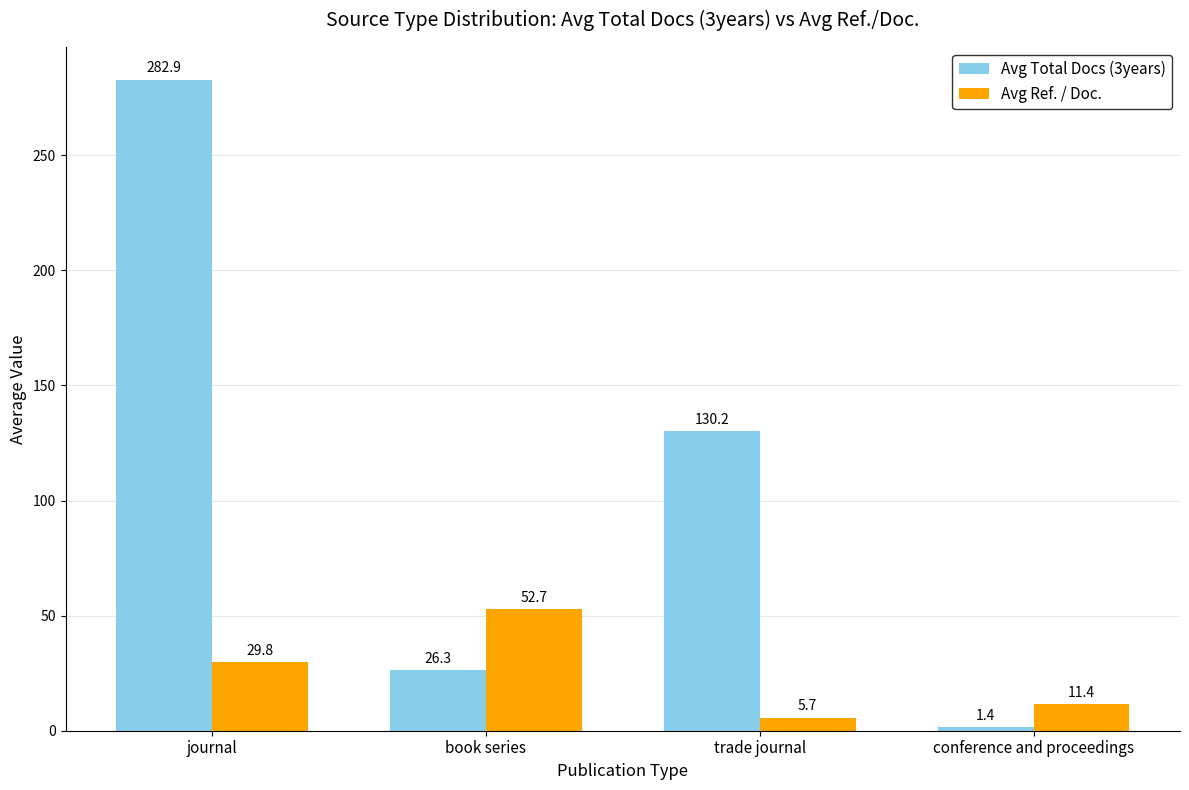

Rank the series by their maximum value, from lowest to highest.

Avg Ref. / Doc., Avg Total Docs (3years)